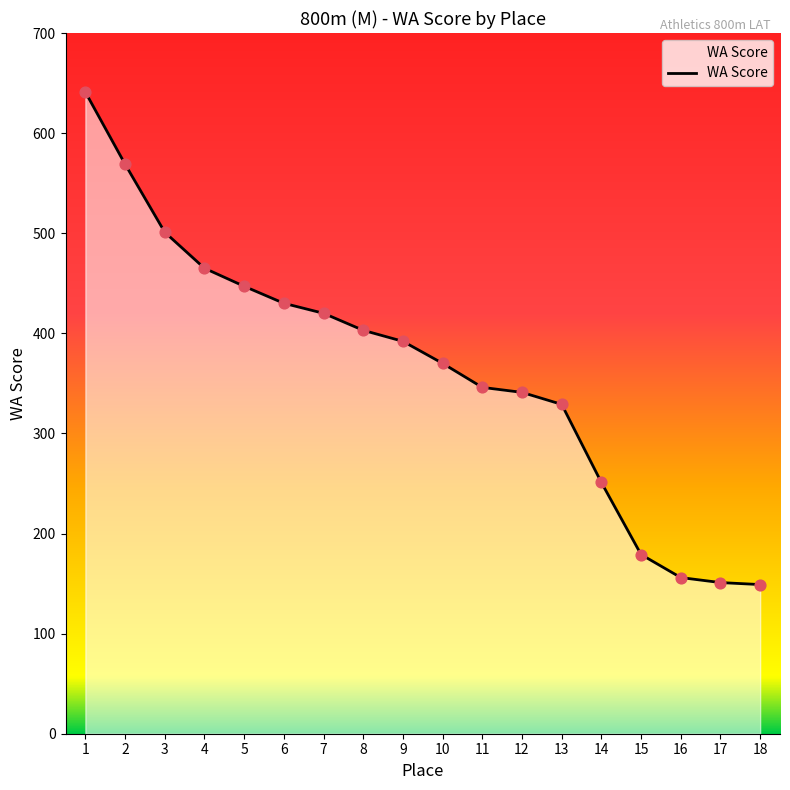

Between 2 and 1, which is larger?

1